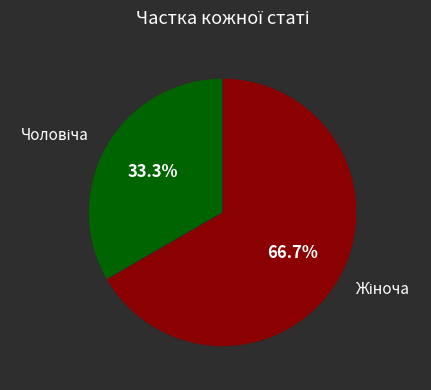

Is there a majority slice in this chart?

Yes